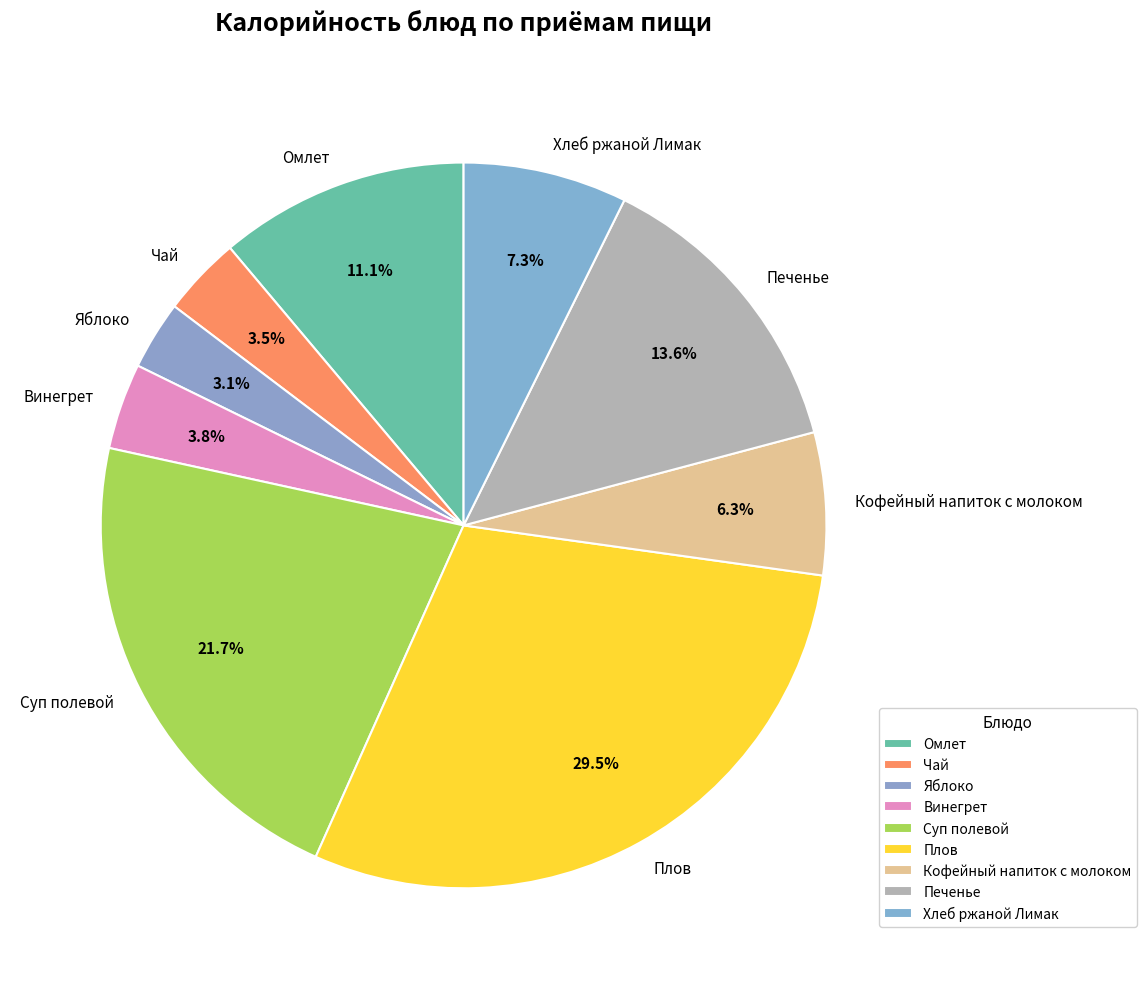

How many segments does this pie chart have?

9